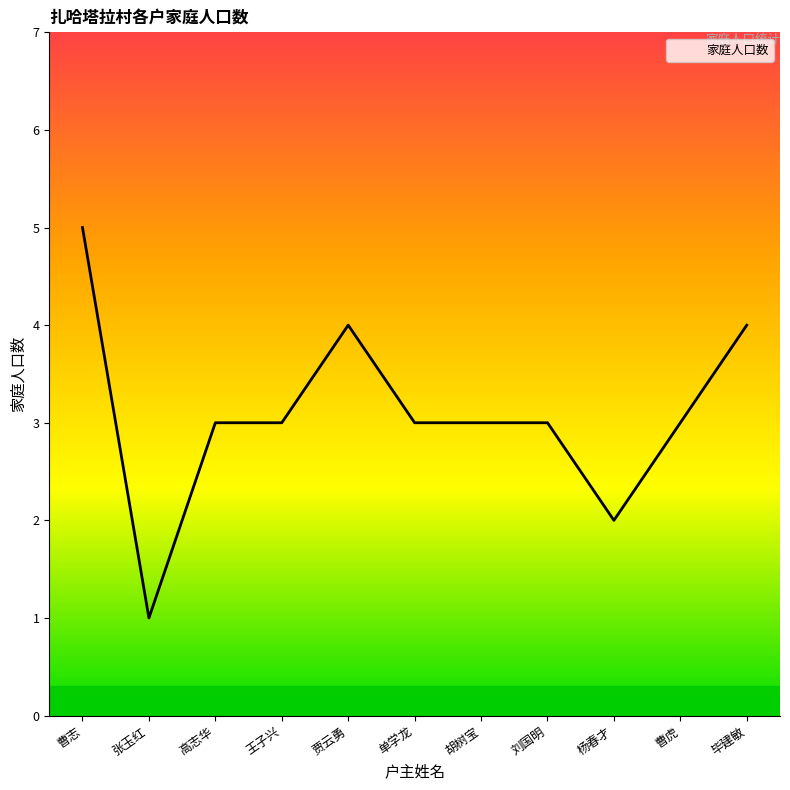

What is the difference between the values at 王子兴 and 毕建敏?

1